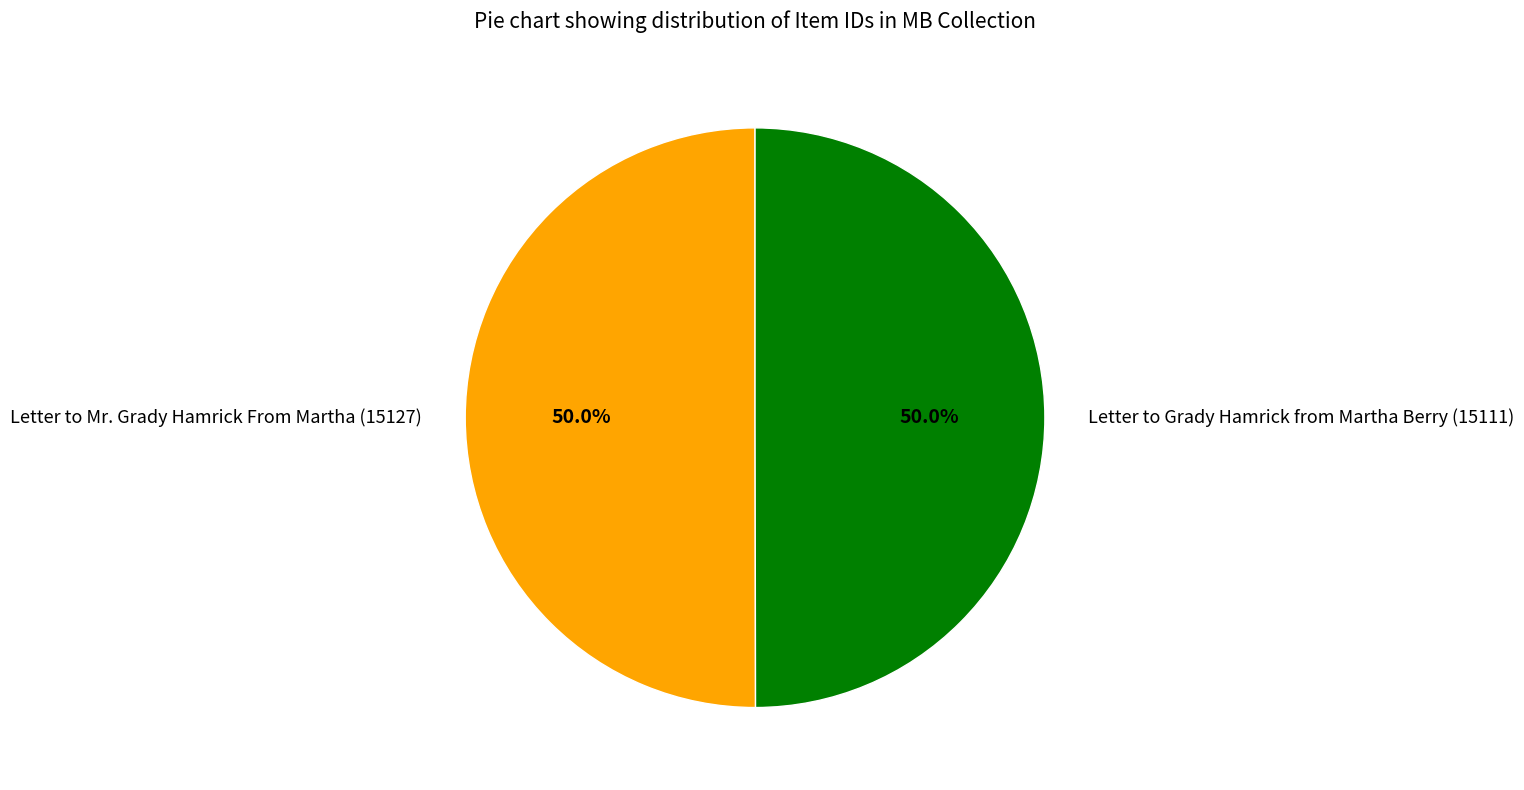

What is the ratio of the value at Letter to Grady Hamrick from Martha Berry (15111) to the value at Letter to Mr. Grady Hamrick From Martha (15127)?

1.0